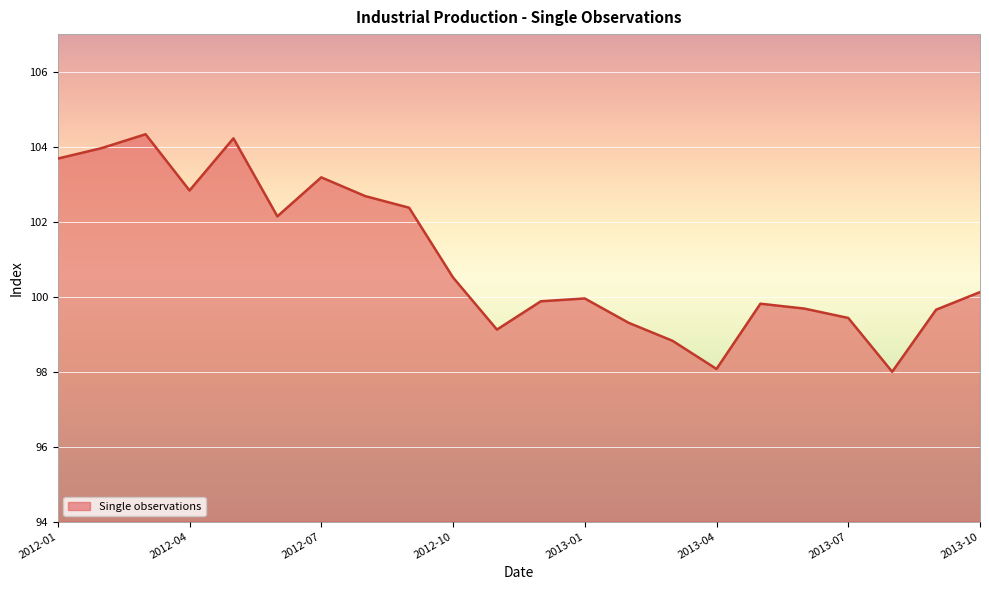

What is the difference between the maximum and minimum values?

6.3